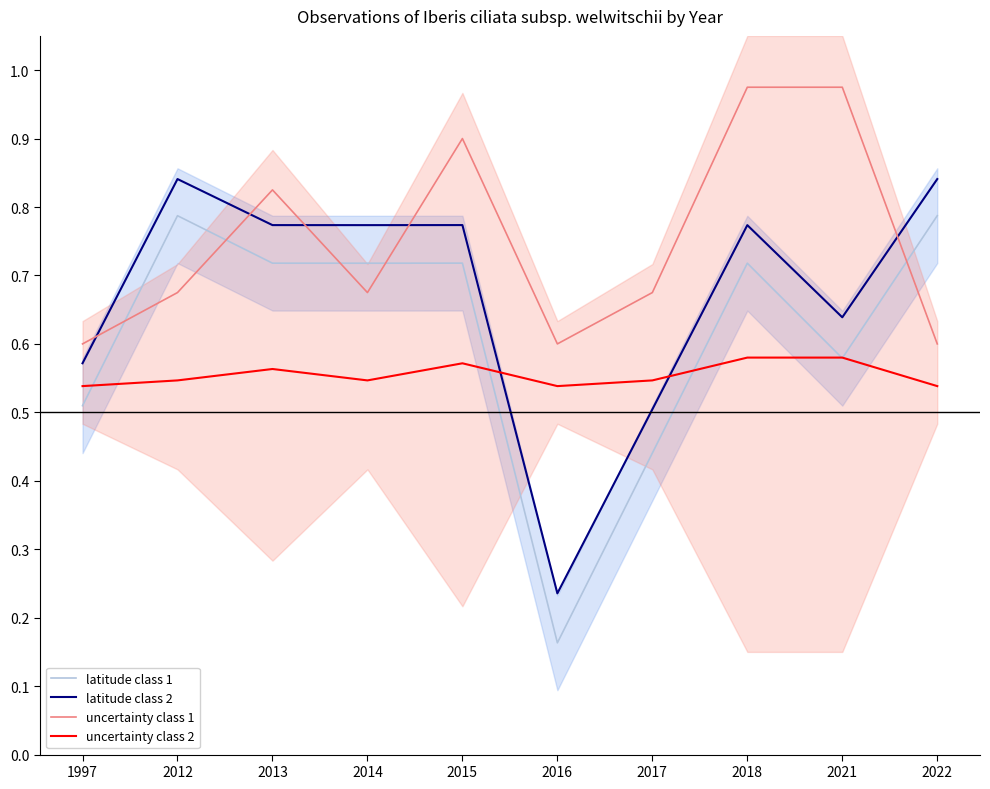

List the series in order of their peak value, lowest first.

uncertainty class 2, latitude class 1, latitude class 2, uncertainty class 1